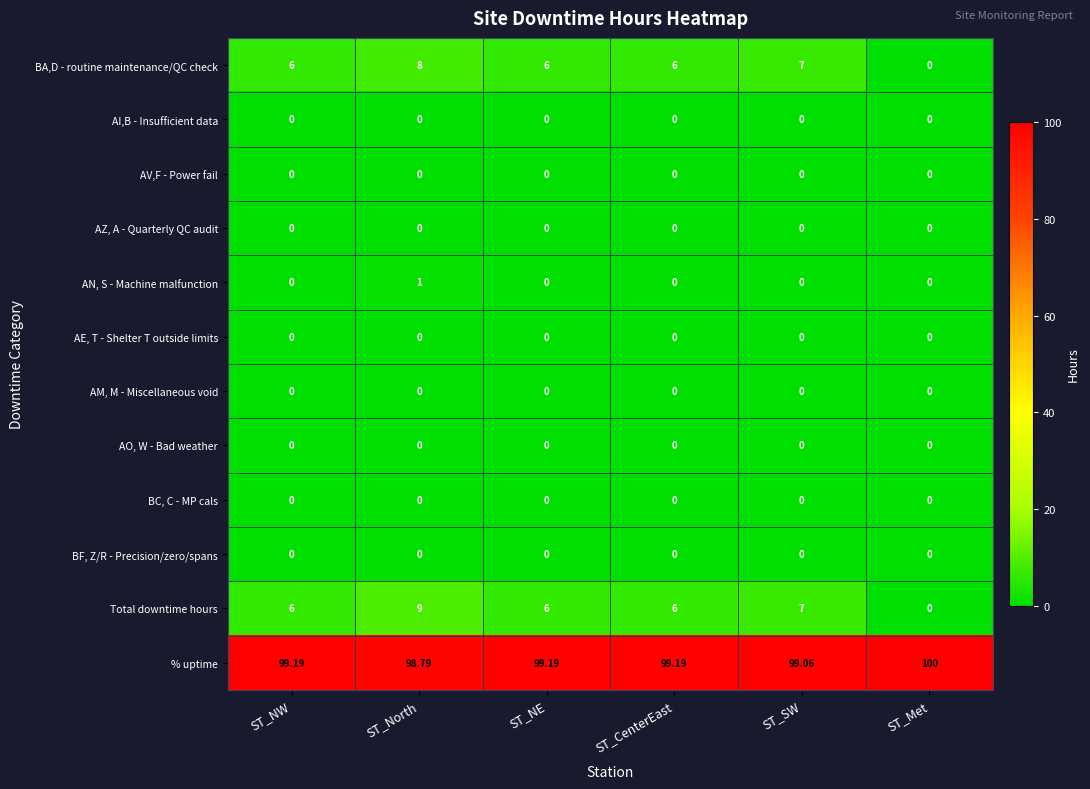

Which category has the highest value across all series?

ST_Met